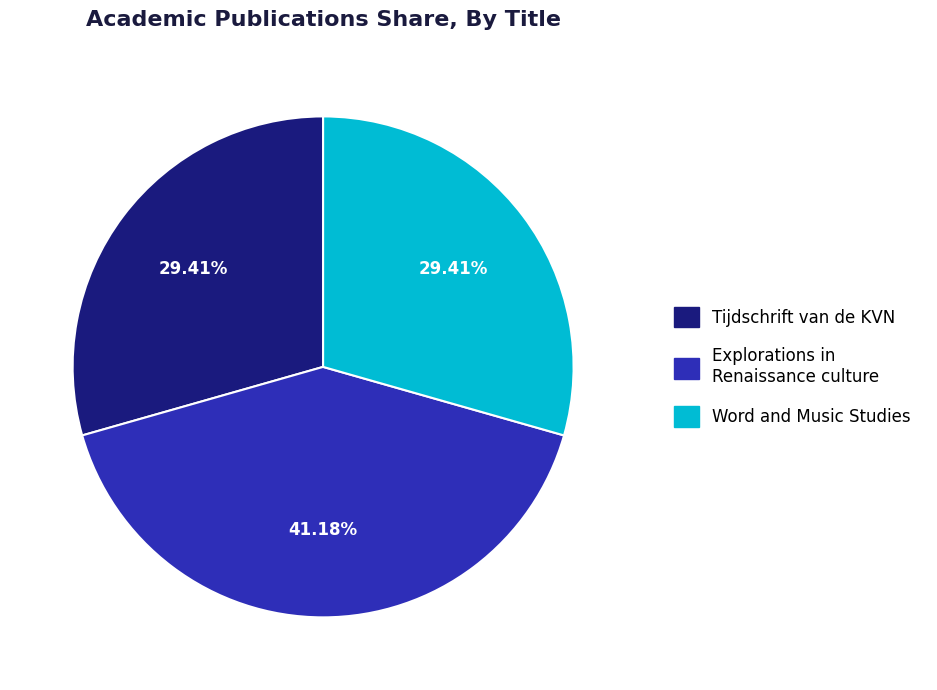

Is there a majority slice in this chart?

No